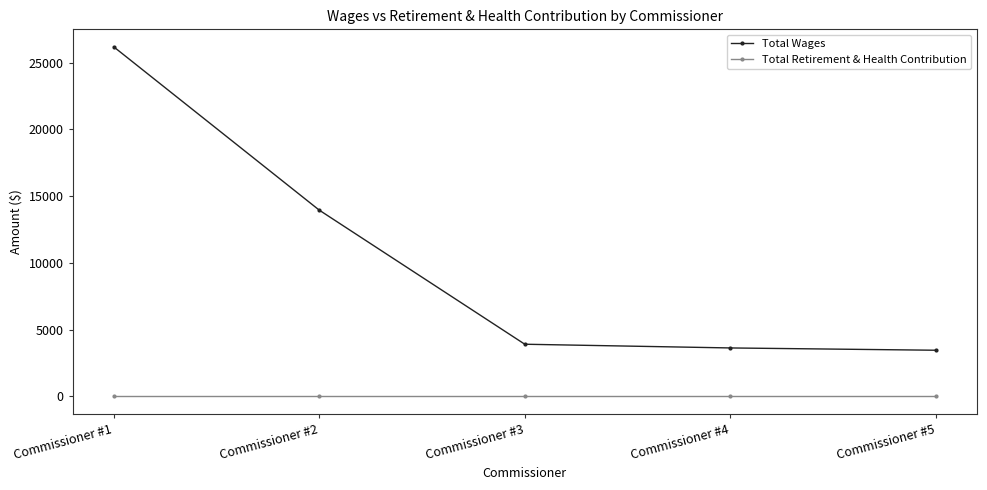

Reading left to right, extract all data points from this chart.

Total Wages: 26189	13950	3900	3622	3450
Total Retirement & Health Contribution: 0	0	0	0	0